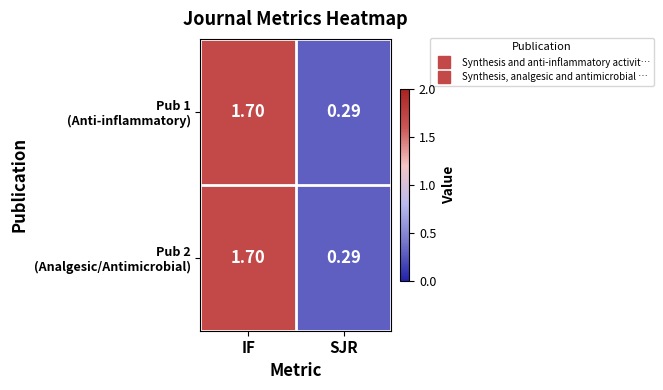

Which category has the highest value across all series?

IF